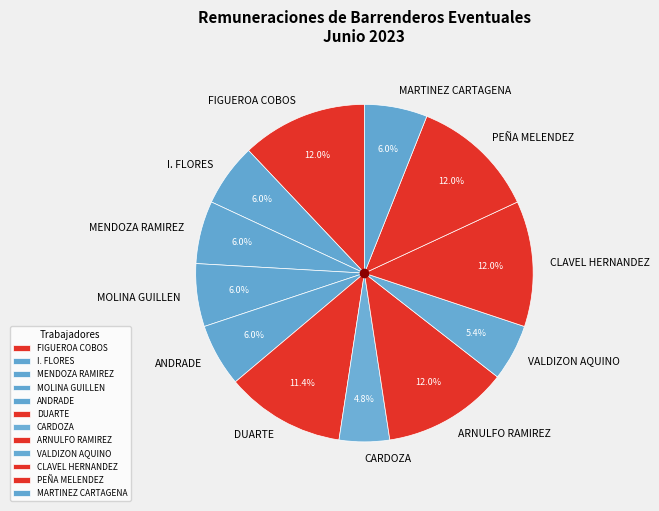

Is the sum of FIGUEROA COBOS and VALDIZON AQUINO greater than half?

No